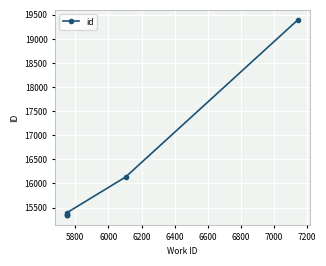

What is the difference between the maximum and minimum values?

4055